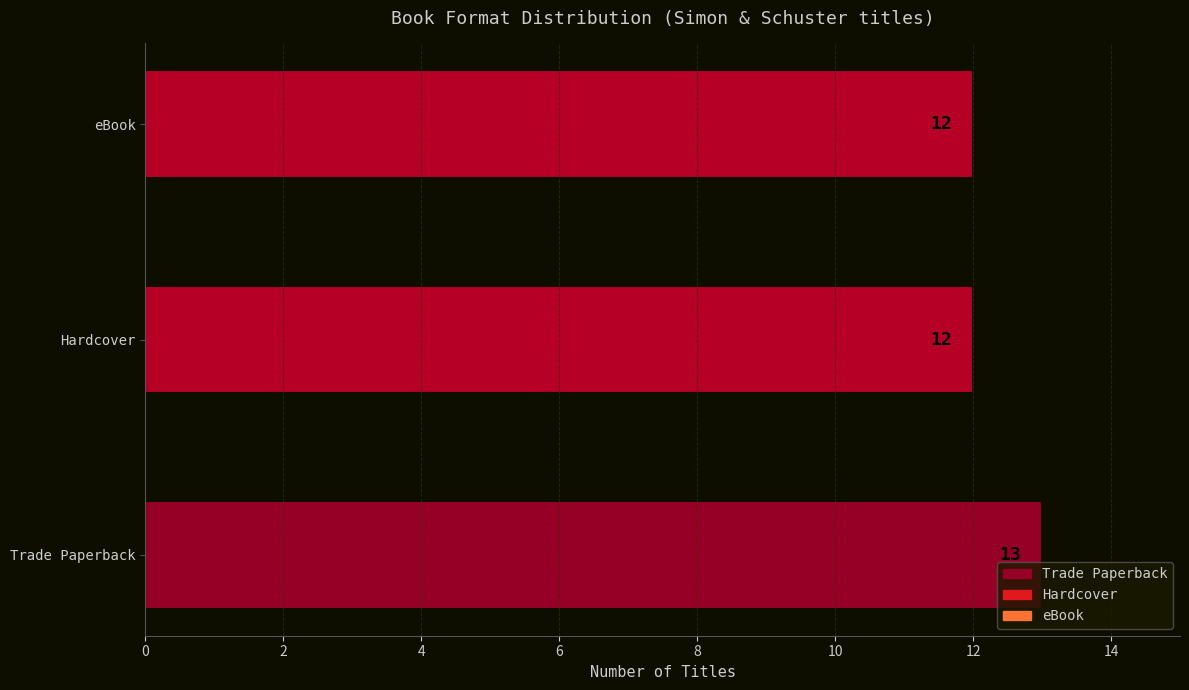

Does the chart contain stacked bars?

No